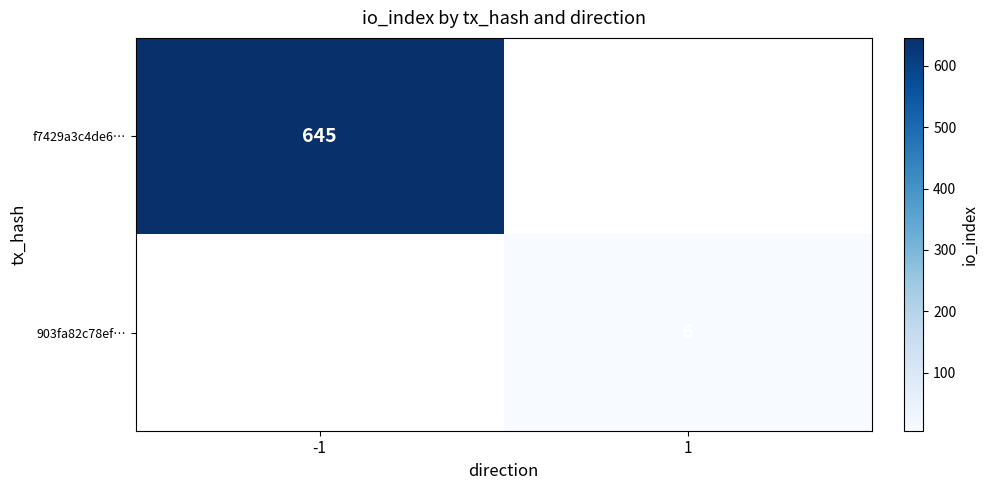

The 903fa82c78ef… series shows 10 at 1. True or false?

False